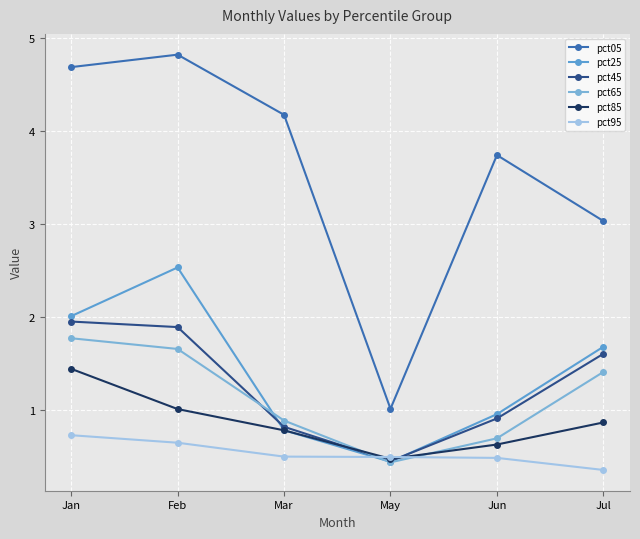

What is the total value across all series at Mar?

7.9